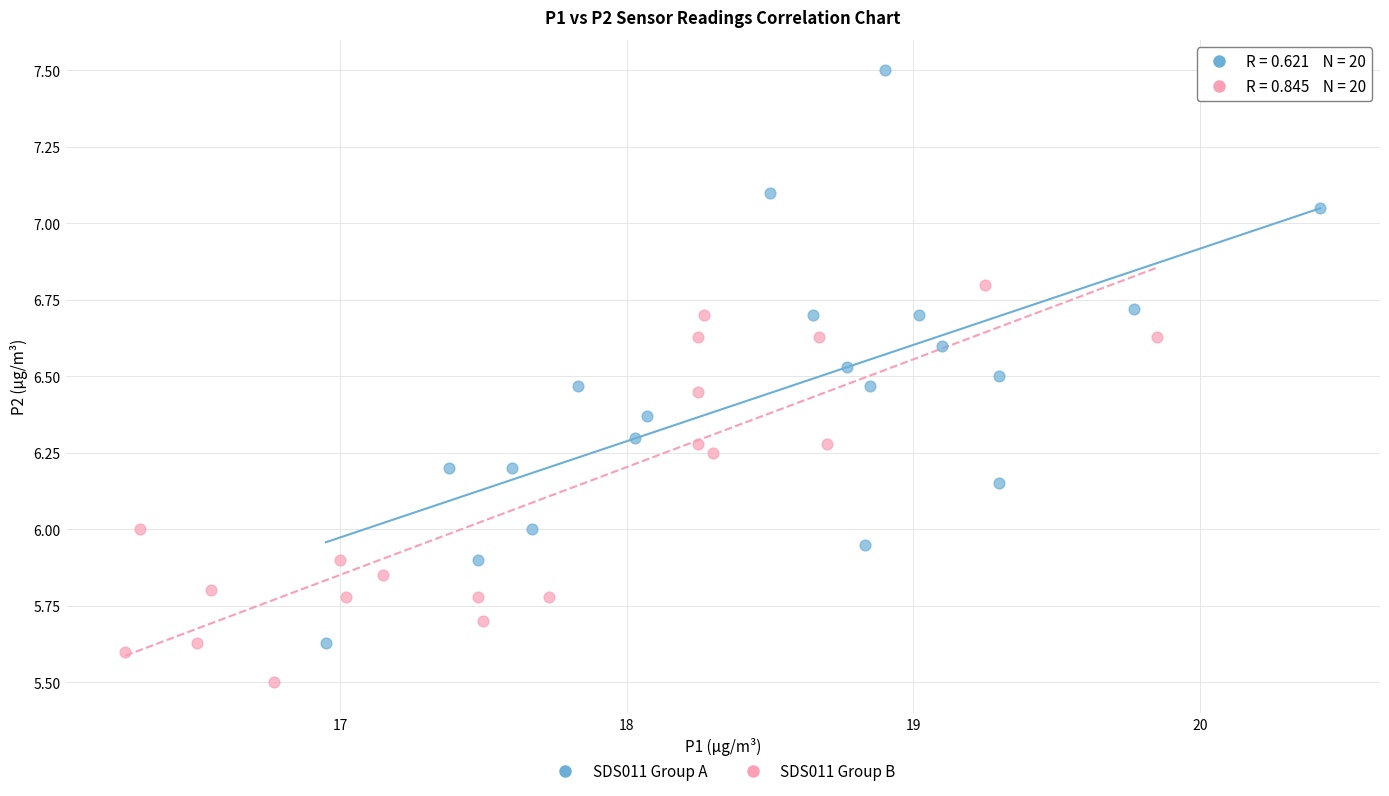

Which series contains the highest Y value?

SDS011 Group A